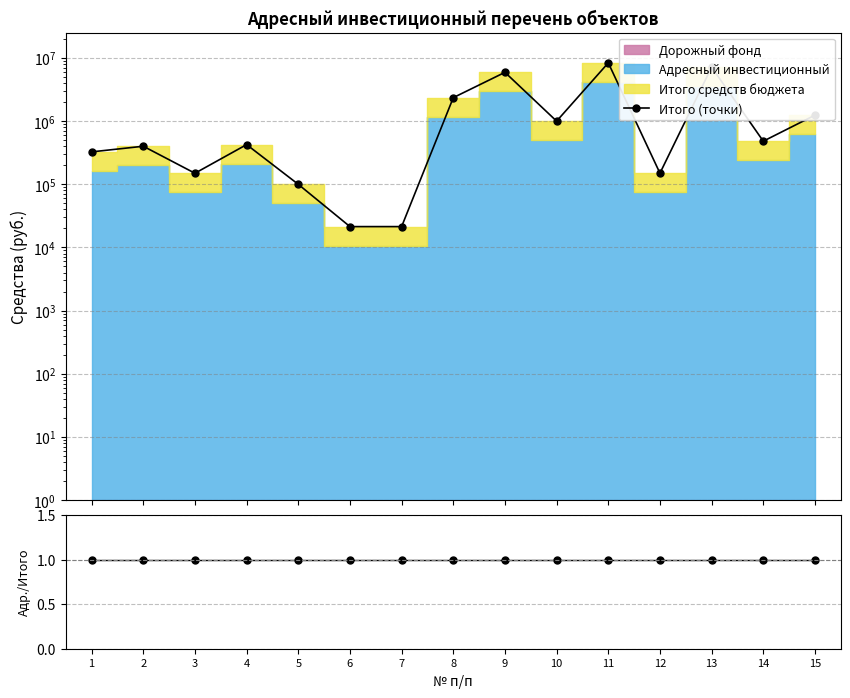

Reading left to right, extract all data points from this chart.

Итого (точки): 325826.3	400001.0	149496.1	424657.3	99827.5	21385.0	21385.0	2351498.7	5916360.8	998830.3	8355111.1	149762.7	7149446.7	480867.0	1241413.2
Адресный/Итого: 1.0	1.0	1.0	1.0	1.0	1.0	1.0	1.0	1.0	1.0	1.0	1.0	1.0	1.0	1.0